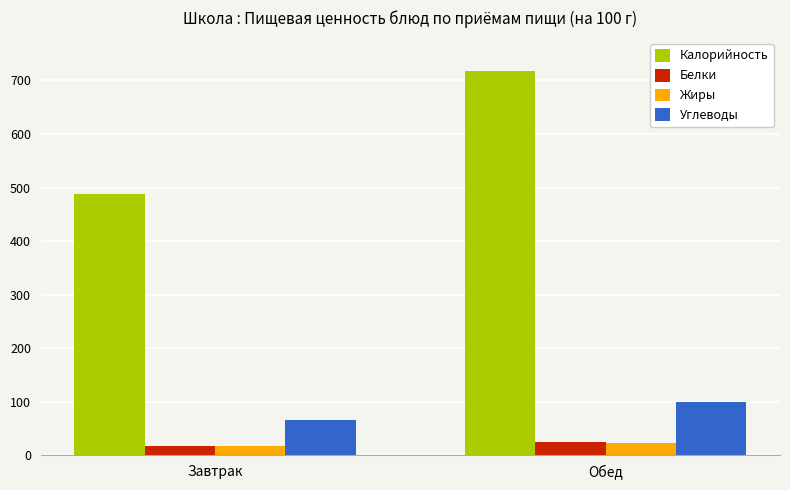

Rank the categories by Углеводы value from lowest to highest.

Завтрак, Обед